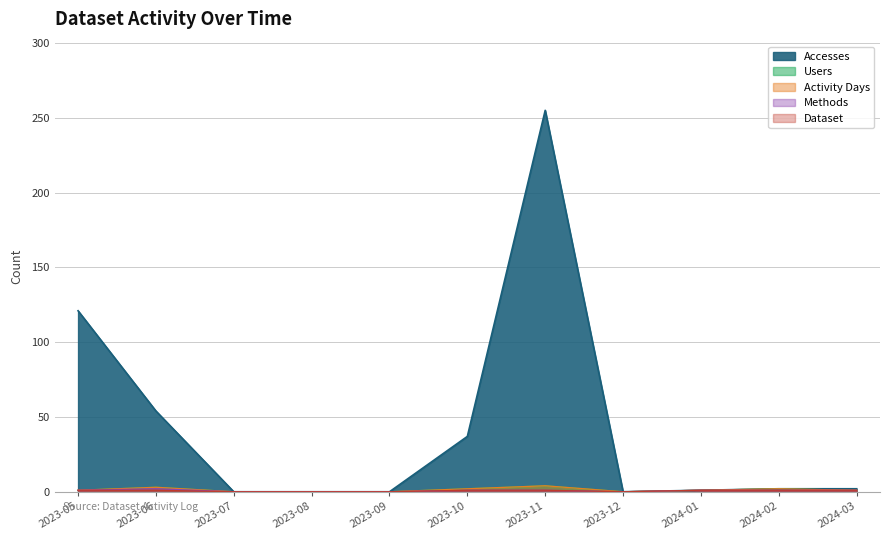

Reading right to left, what are all the values shown in this chart?

Accesses: 2	2	1	0	255	37	0	0	0	54	121
Users: 1	2	1	0	4	2	0	0	0	3	1
Activity Days: 1	2	1	0	4	2	0	0	0	3	1
Methods: 1	1	1	0	1	1	0	0	0	2	1
Dataset: 1	1	1	0	1	1	0	0	0	1	1